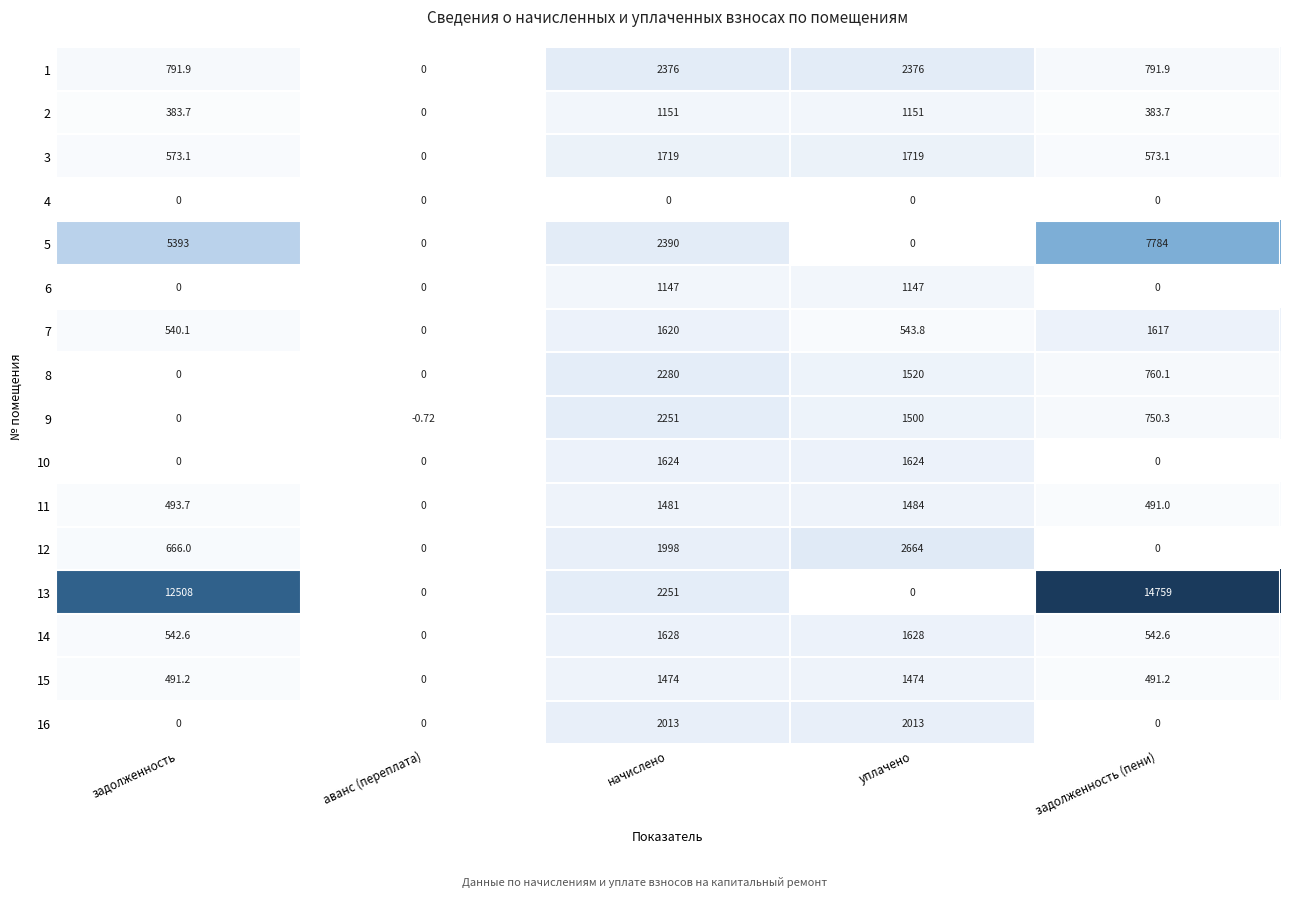

Which series has the largest range (max minus min)?

13